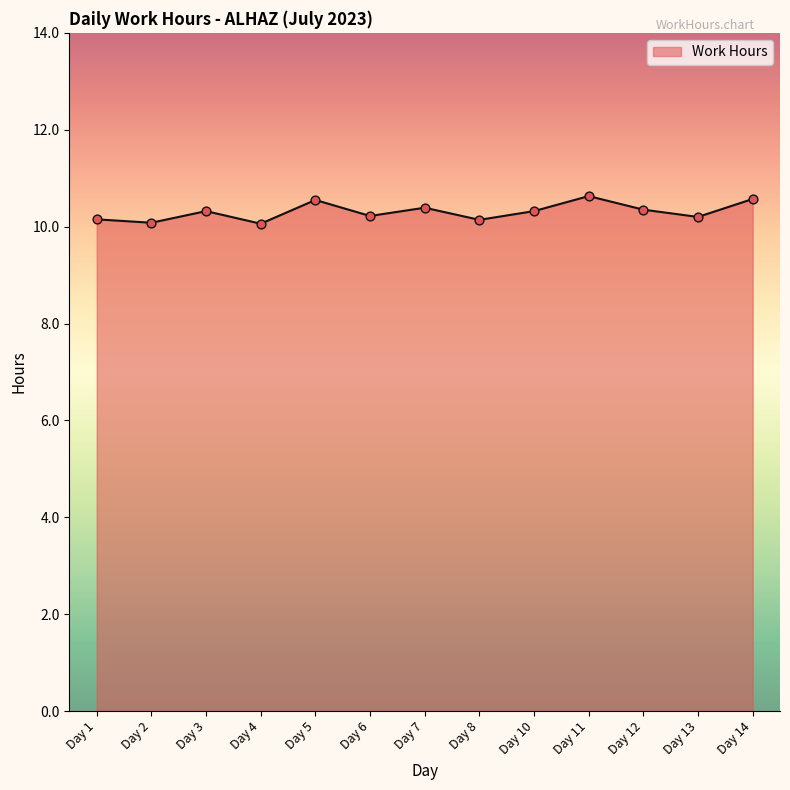

What is the ratio of the value at Day 14 to the value at Day 1?

1.0